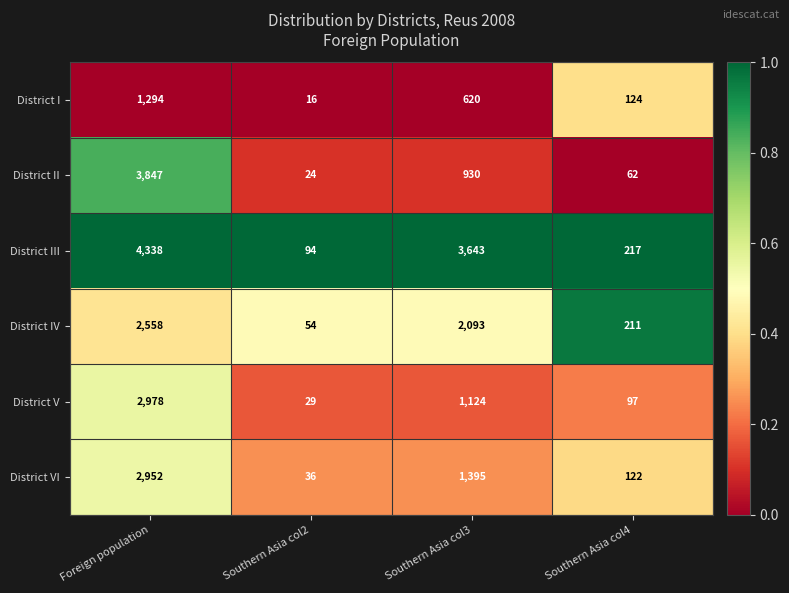

What is the sum of the District IV values at Foreign population and Southern Asia col3?

4651